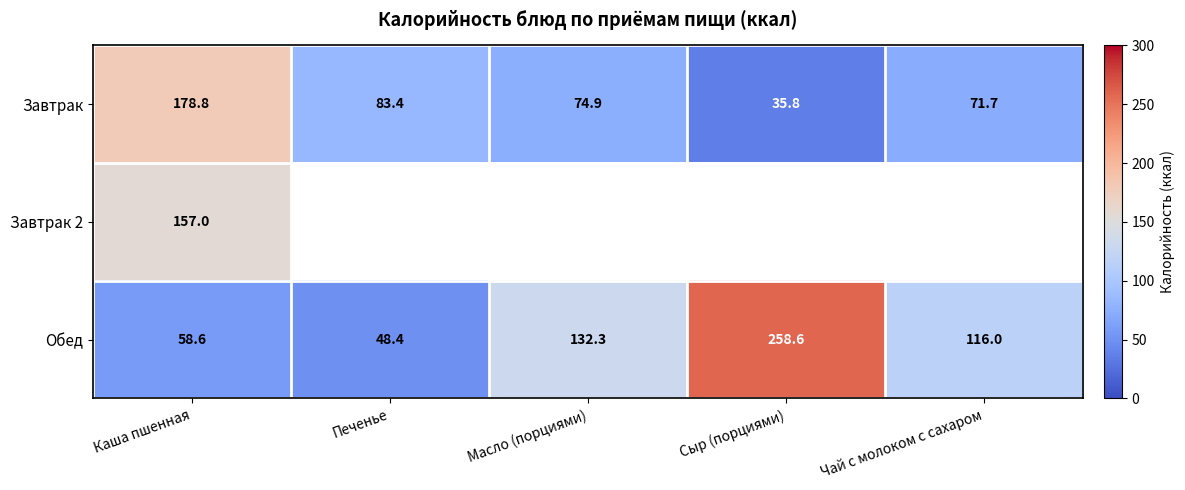

At which label does Обед reach its minimum?

Печенье